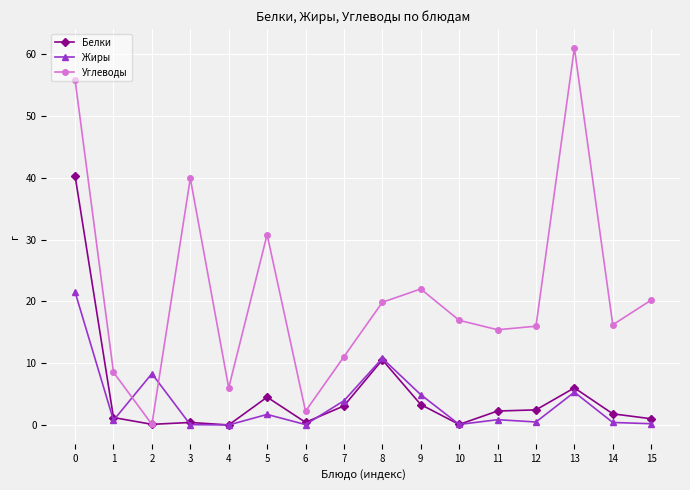

Which series has the widest spread of values?

Углеводы